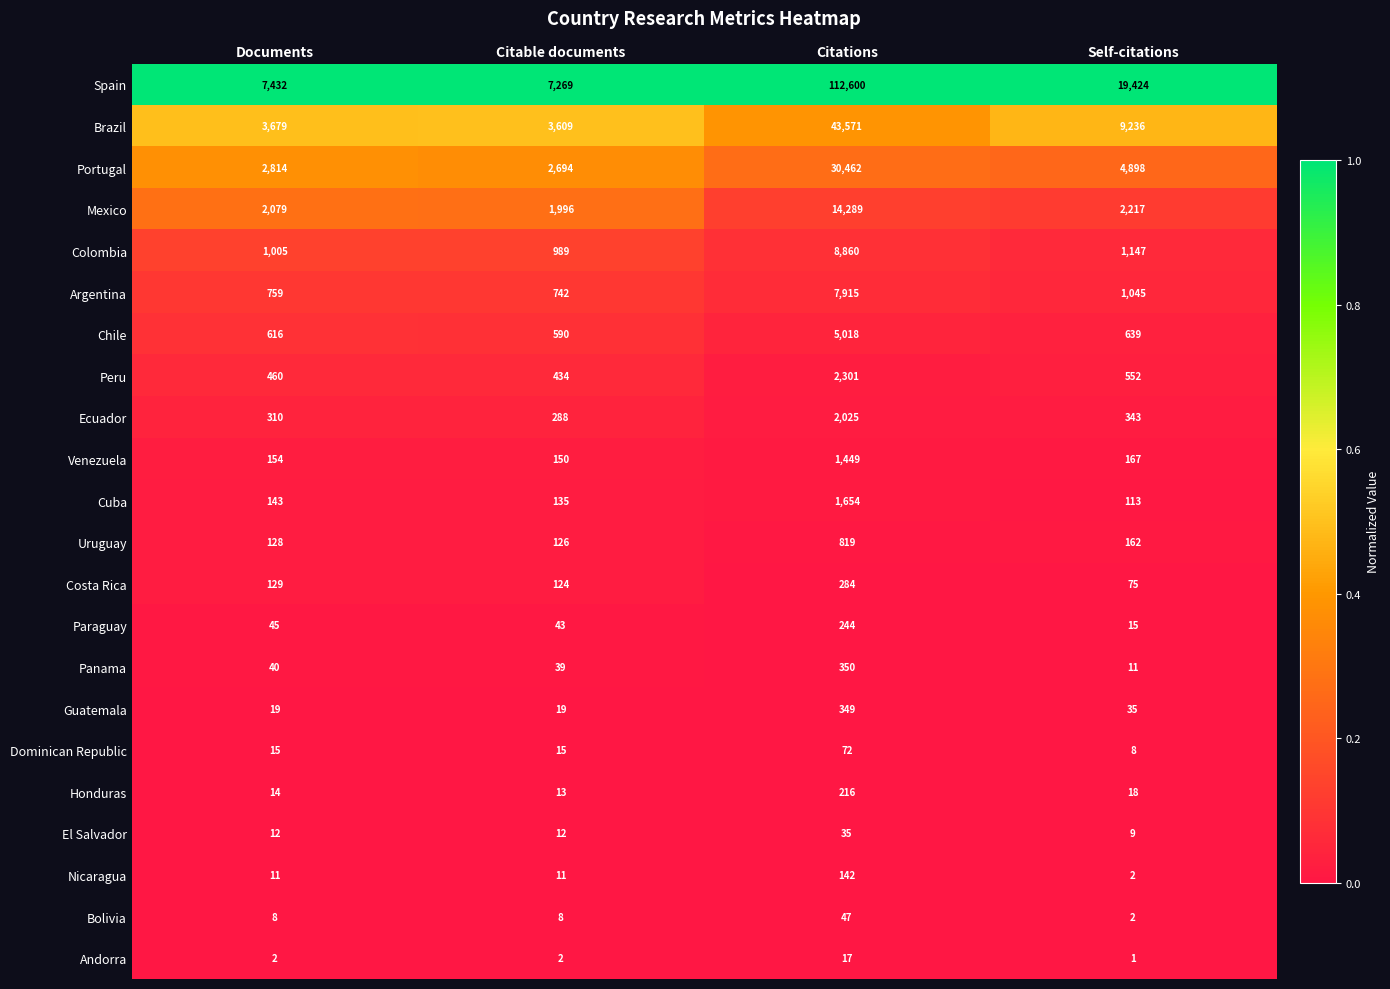

At which label is Colombia closest to 4924?

Self-citations